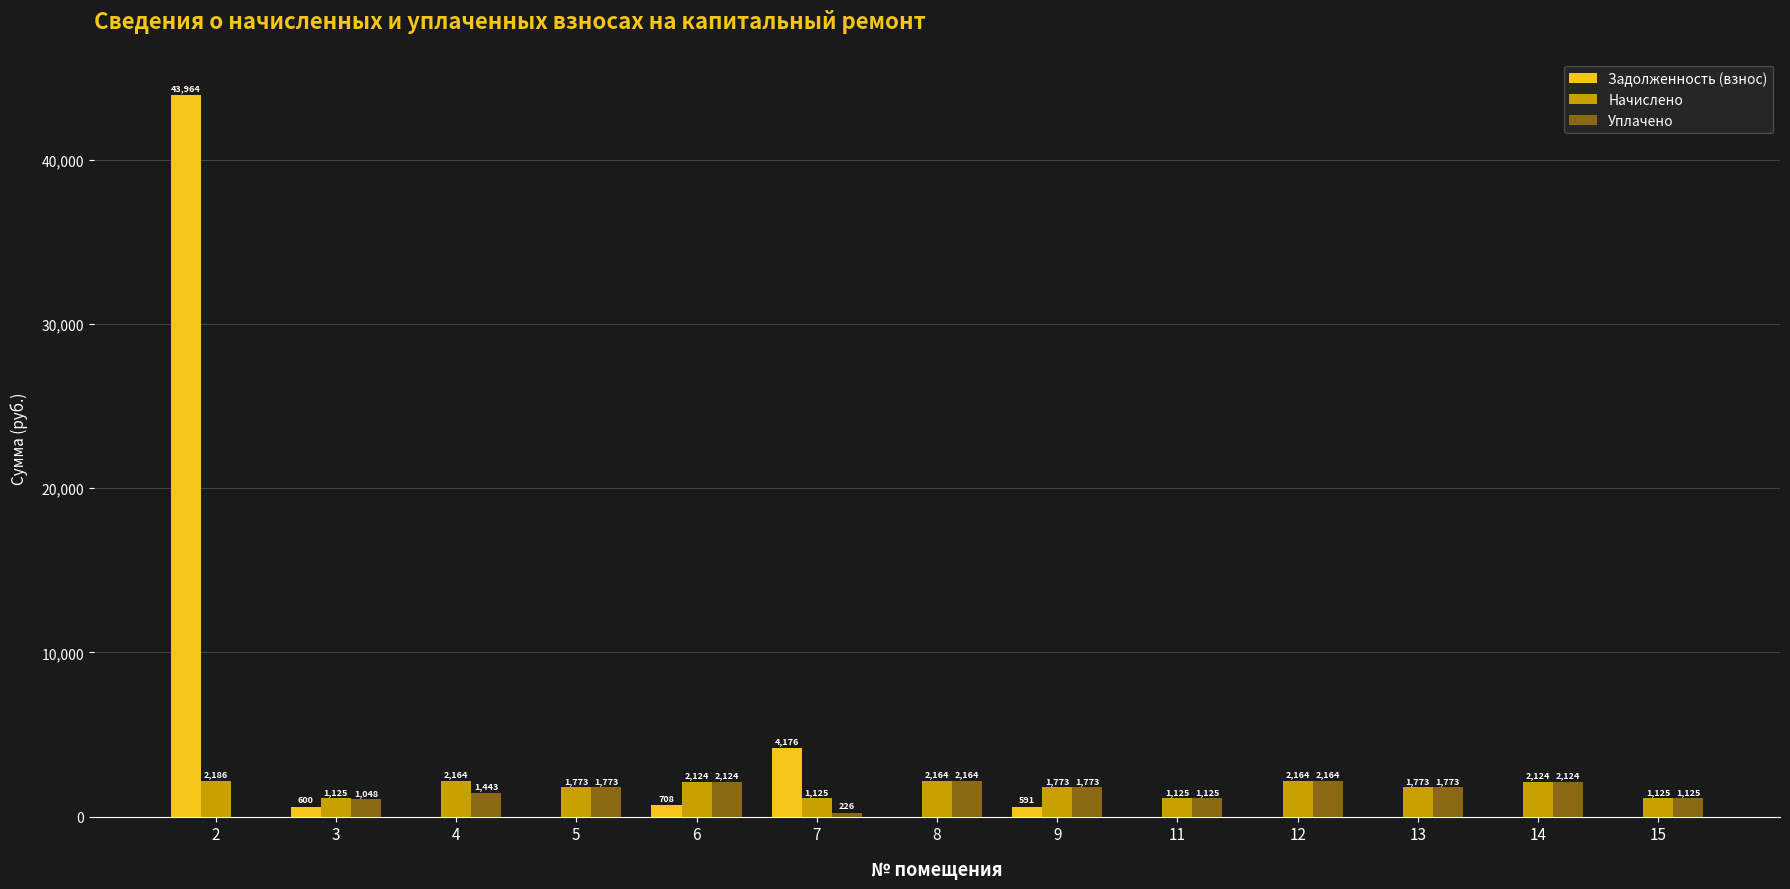

At which category is the sum across all series the highest?

2